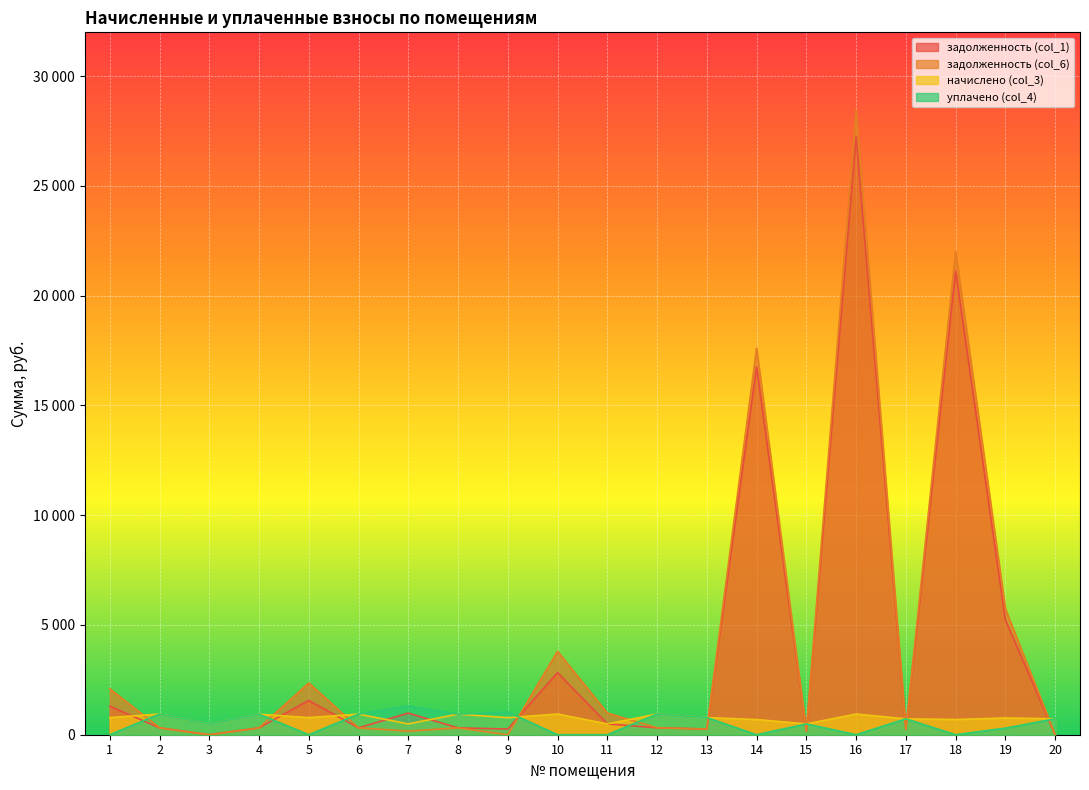

Reading left to right, transcribe all the data shown in this chart.

задолженность (col_1): 1300.8	313.6	0.0	311.1	1560.2	312.7	985.8	311.8	258.6	2828.6	492.9	313.8	260.2	16755.2	164.3	27239.1	241.2	21124.3	5234.8	0.0
задолженность (col_6): 2095.8	314.3	0.0	311.1	2358.3	312.7	164.3	312.1	0.0	3803.8	990.9	313.8	260.2	17616.5	164.3	28454.6	241.2	22029.1	5736.5	0.0
начислено (col_3): 780.7	942.9	492.9	933.3	780.7	938.1	492.9	938.1	775.9	942.9	492.9	941.3	780.7	691.6	492.9	942.9	723.5	694.8	763.2	725.0
уплачено (col_4): 0.0	942.2	492.9	933.3	0.0	938.1	1314.4	937.8	1034.6	0.0	0.0	941.3	780.7	0.0	492.9	0.0	723.5	0.0	300.0	725.0